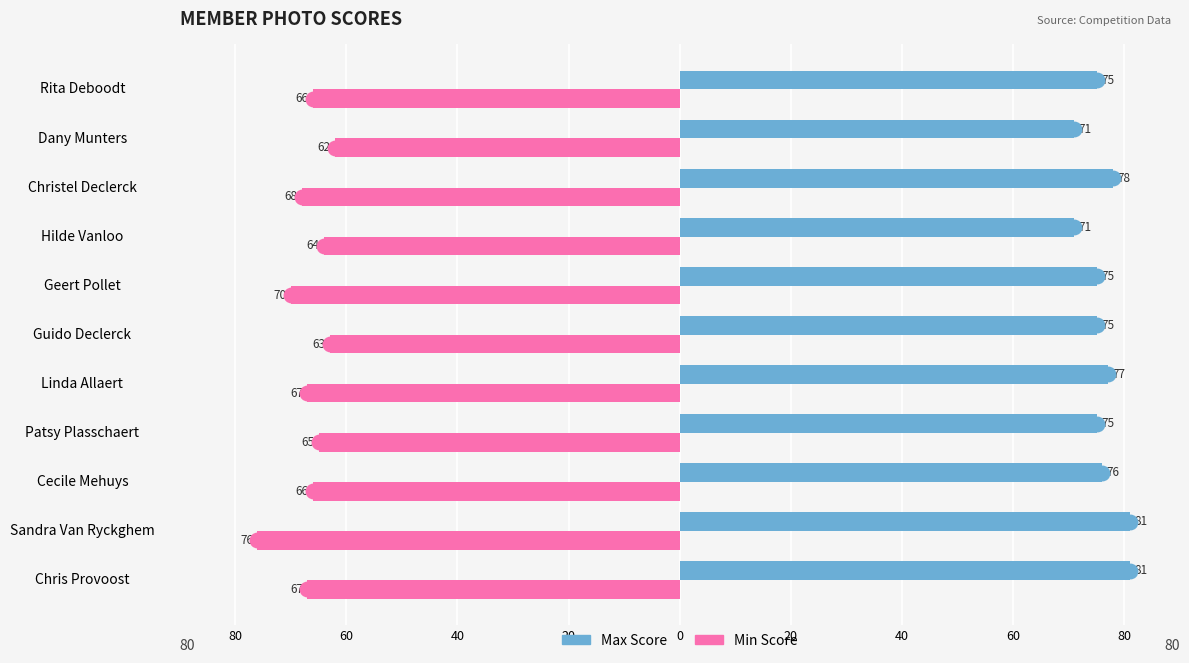

How many groups of bars are there?

11